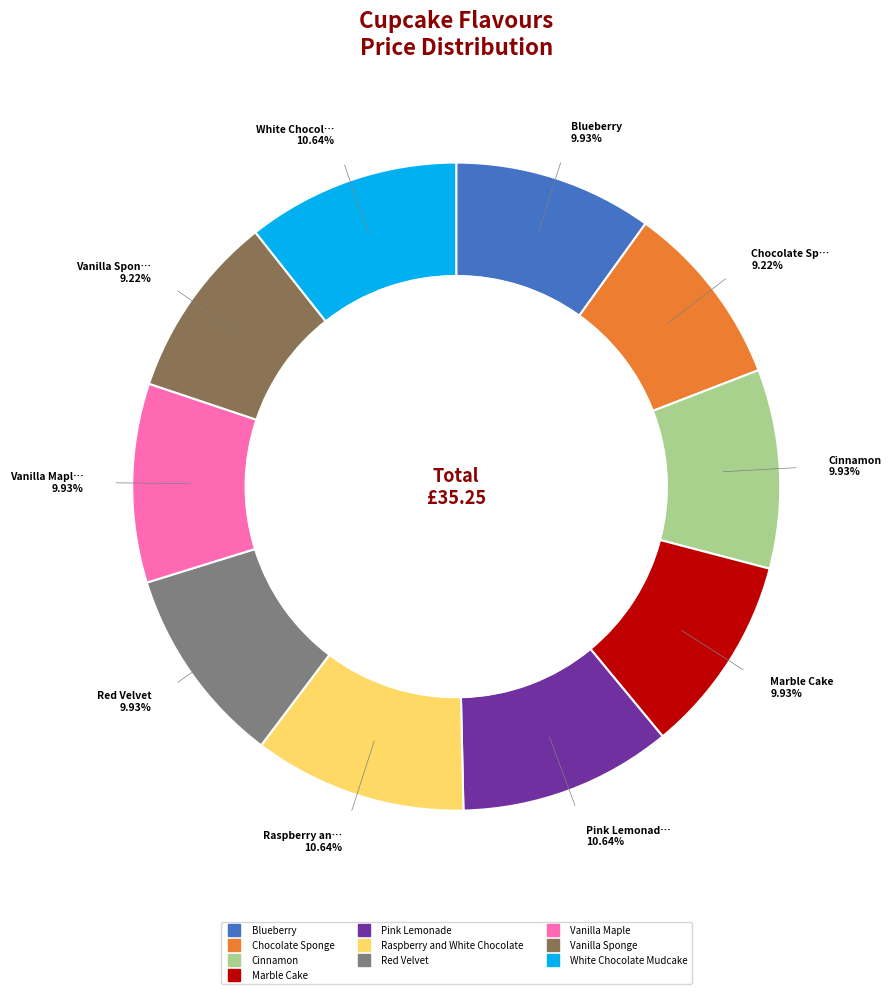

What is the ratio of the value at Marble Cake to the value at White Chocolate Mudcake?

0.9